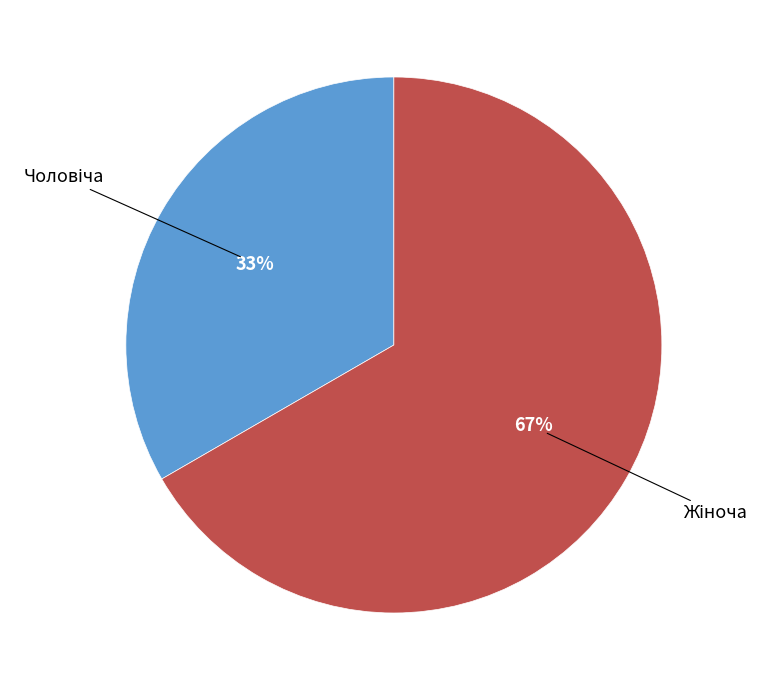

To the nearest percent, what is the average slice percentage?

50%